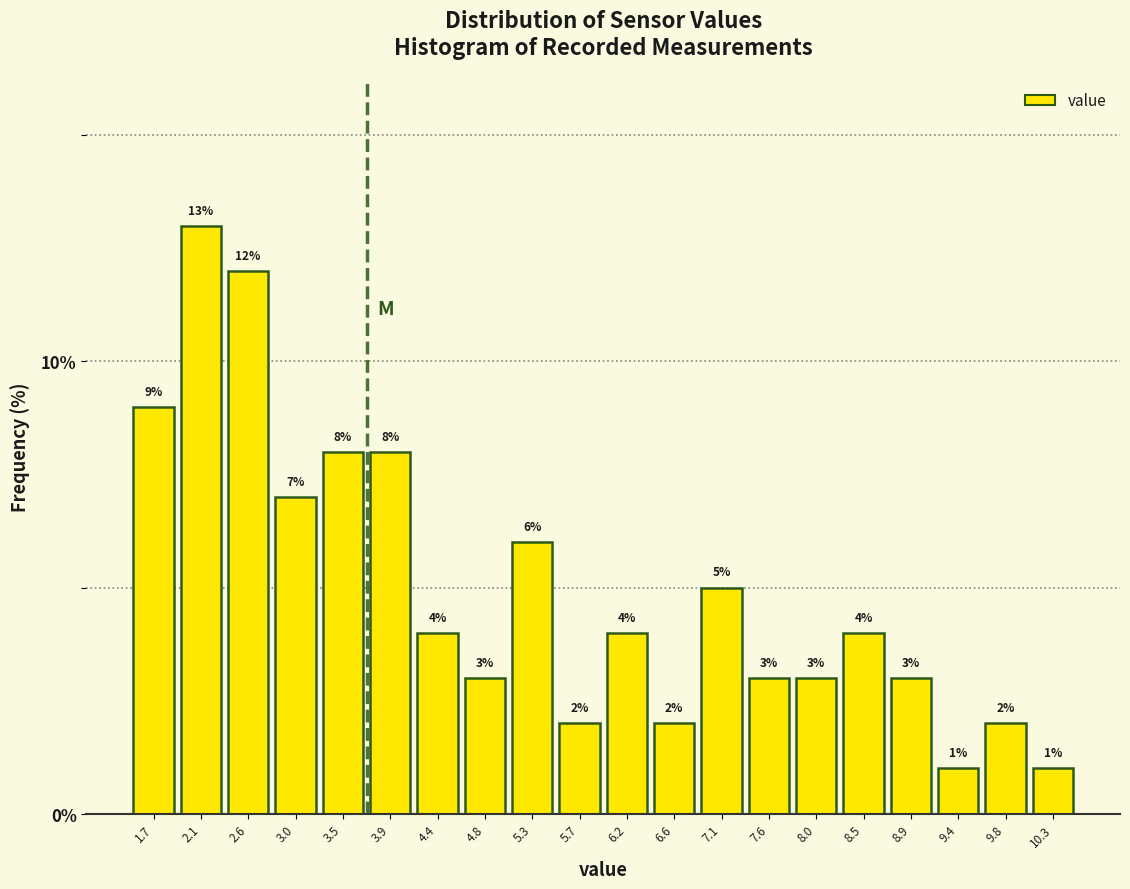

Reading left to right, list every bar in this chart as the range it spans on the x-axis followed by its height. The bar edges are not printed on the chart, so give them approximately, as read against the axis.

1.45 to 1.90: 9
1.90 to 2.35: 13
2.35 to 2.80: 12
2.80 to 3.25: 7
3.25 to 3.70: 8
3.70 to 4.15: 8
4.15 to 4.60: 4
4.60 to 5.05: 3
5.05 to 5.50: 6
5.50 to 5.95: 2
5.95 to 6.40: 4
6.40 to 6.85: 2
6.85 to 7.35: 5
7.35 to 7.80: 3
7.80 to 8.25: 3
8.25 to 8.70: 4
8.70 to 9.15: 3
9.15 to 9.60: 1
9.60 to 10.05: 2
10.05 to 10.50: 1